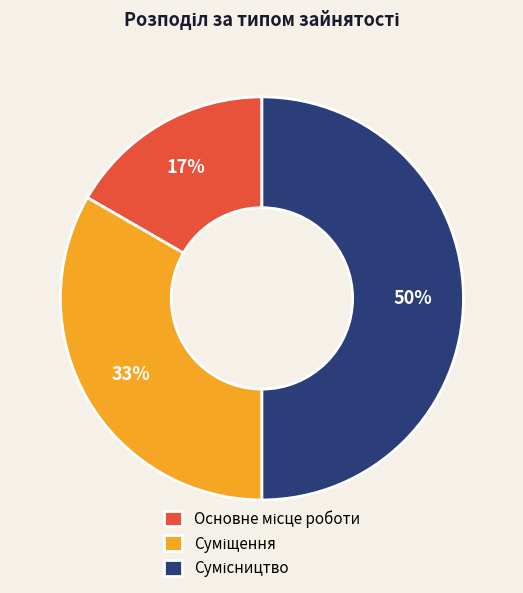

Count the number of slices in the pie.

3